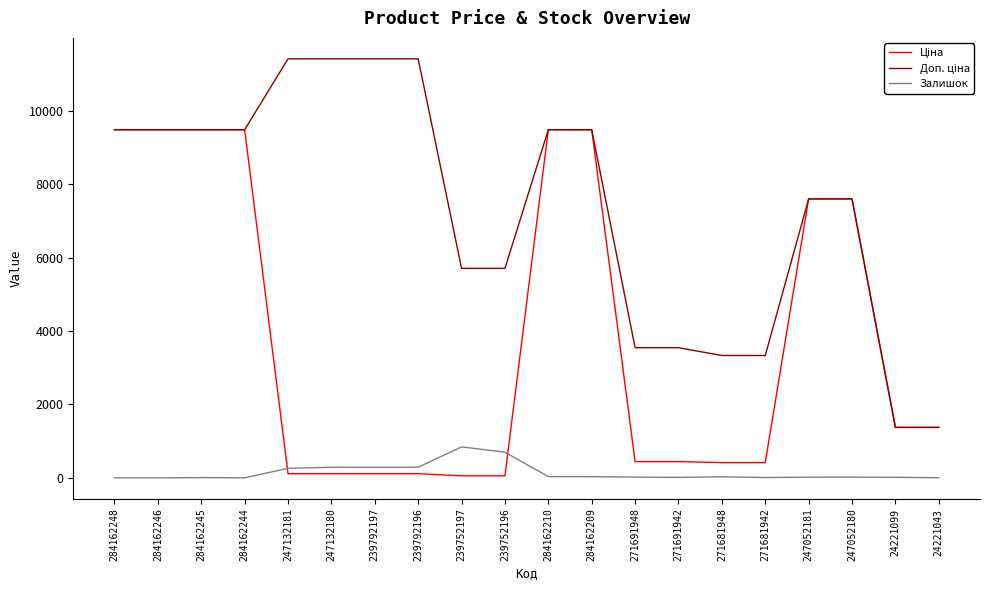

What is the maximum value shown in the chart?

11410.0